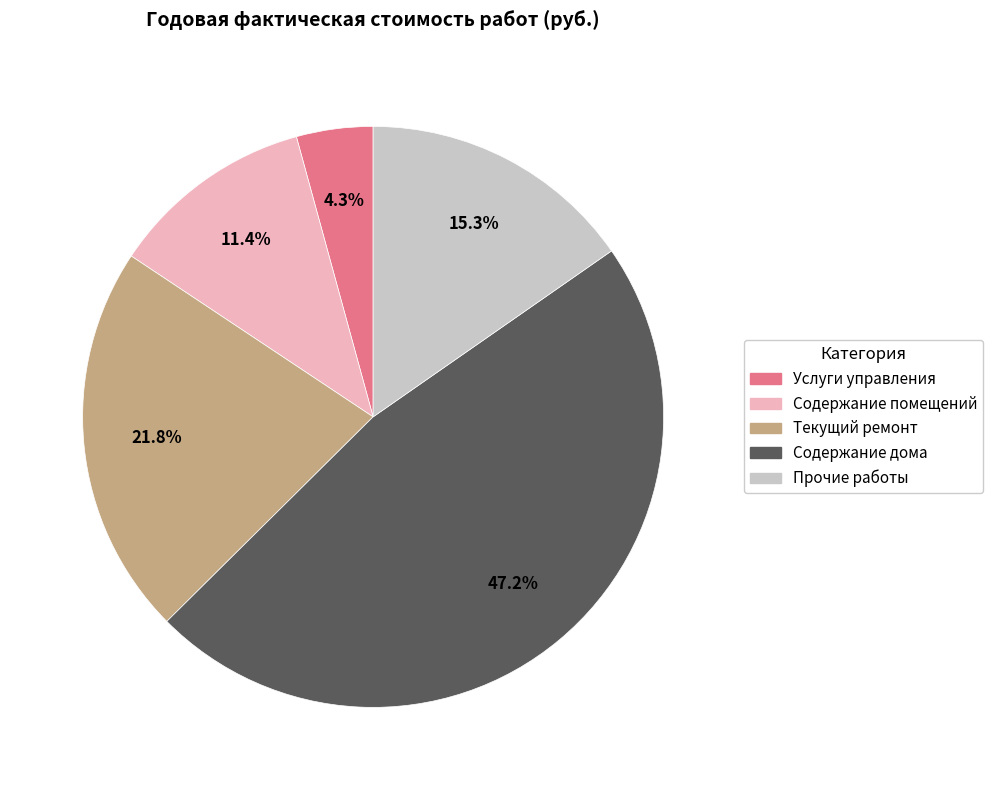

To the nearest percent, what is the combined percentage of Услуги управления and Содержание дома?

52%